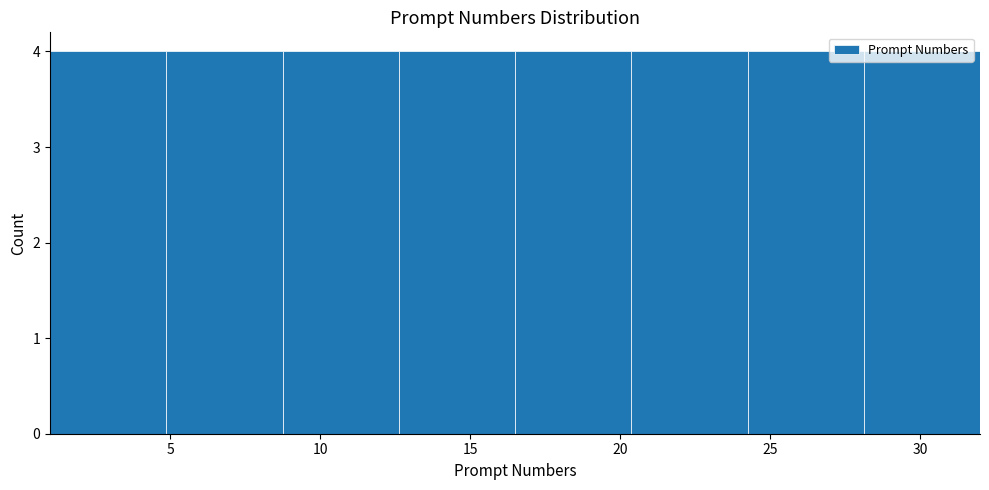

Reading left to right, list every bar in this chart as the range it spans on the x-axis followed by its height. Neither the bar edges nor the heights are printed on the chart, so give them approximately, as read against the axes.

1.0 to 5.0: 4
5.0 to 9.0: 4
9.0 to 12.5: 4
12.5 to 16.5: 4
16.5 to 20.5: 4
20.5 to 24.5: 4
24.5 to 28.0: 4
28.0 to 32.0: 4